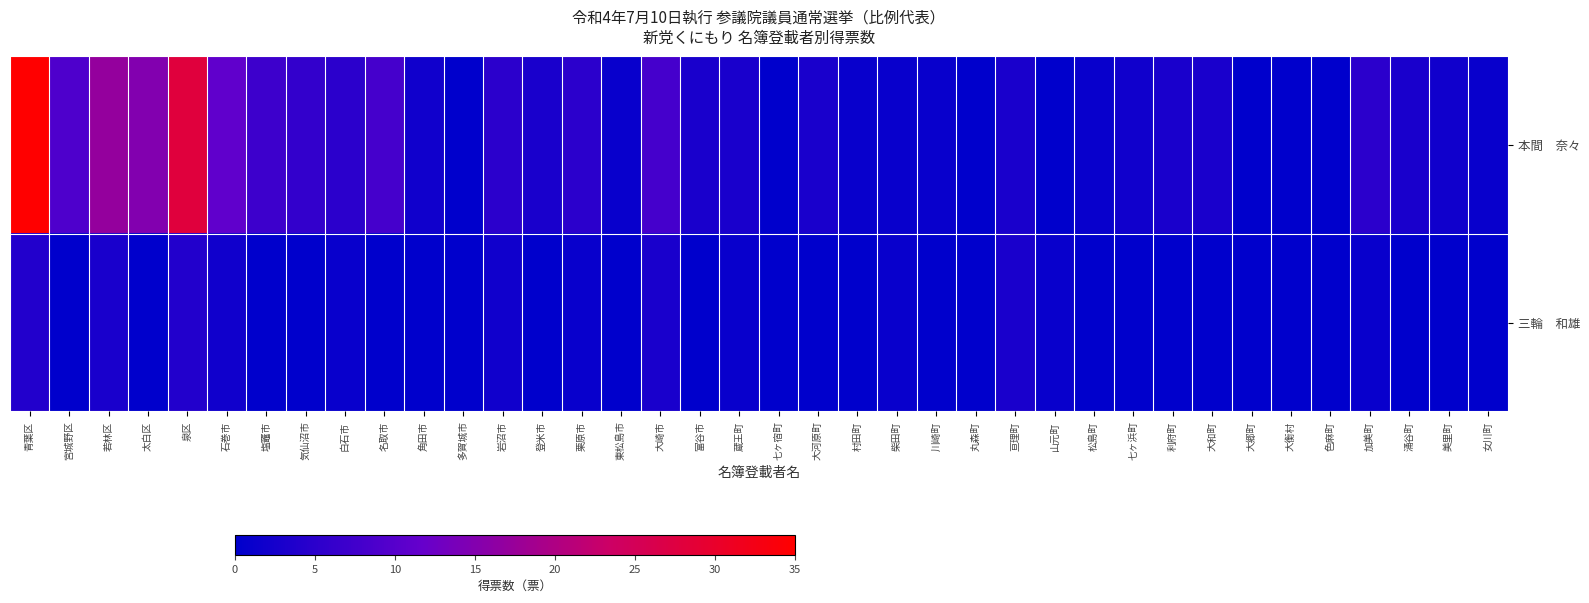

Which category has the highest value across all series?

青葉区